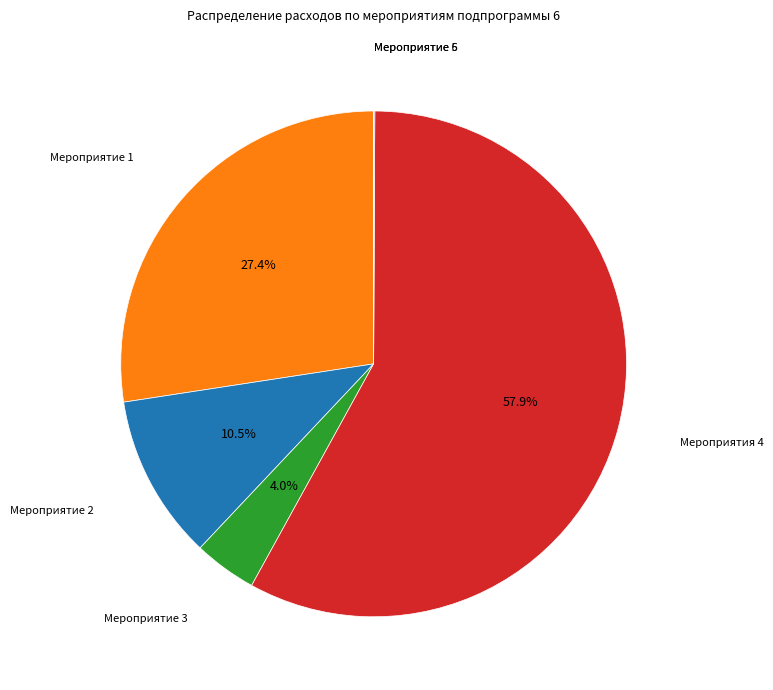

What percentage is NOT represented by Мероприятие 2?

89.5%